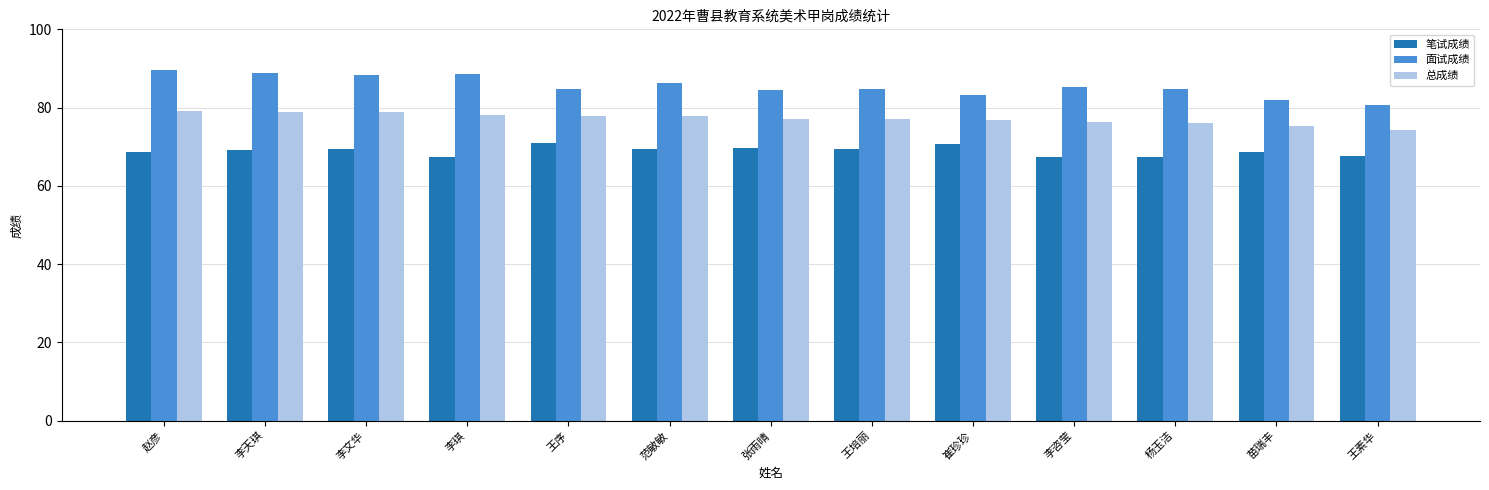

What is the difference between the highest and lowest values at 崔珍珍?

12.6